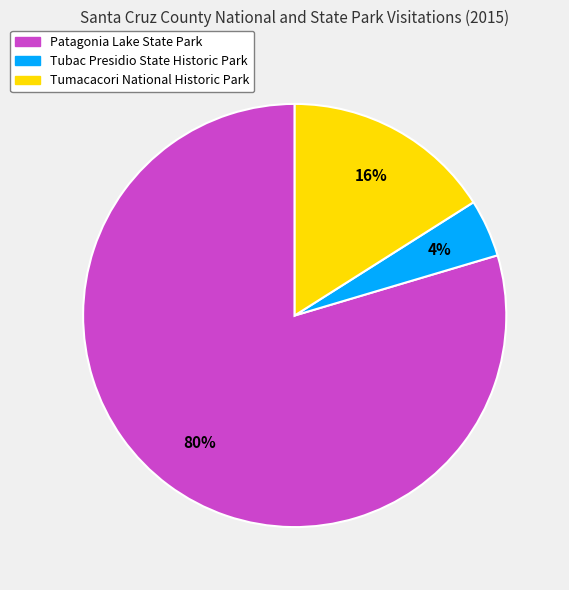

True or false: Tumacacori National Historic Park accounts for 16% of the total.

True